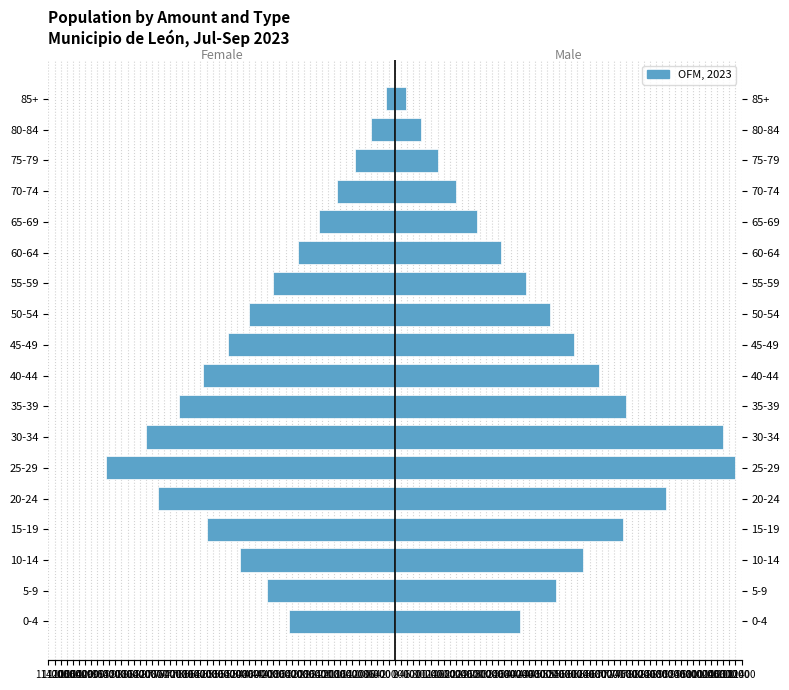

Which series has the largest range (max minus min)?

Male